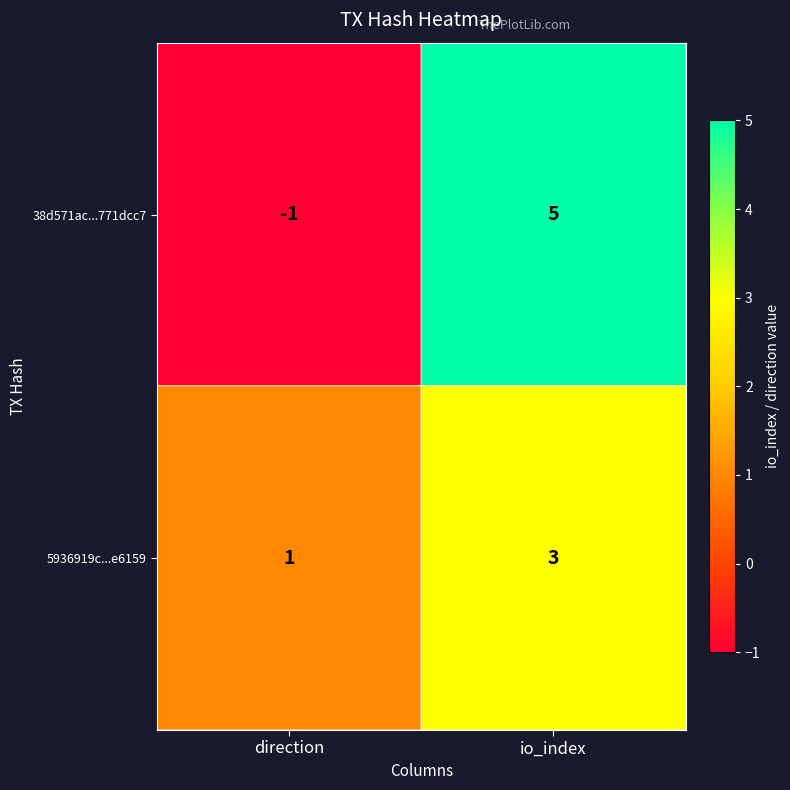

The 5936919c...e6159 series shows 0 at direction. True or false?

False